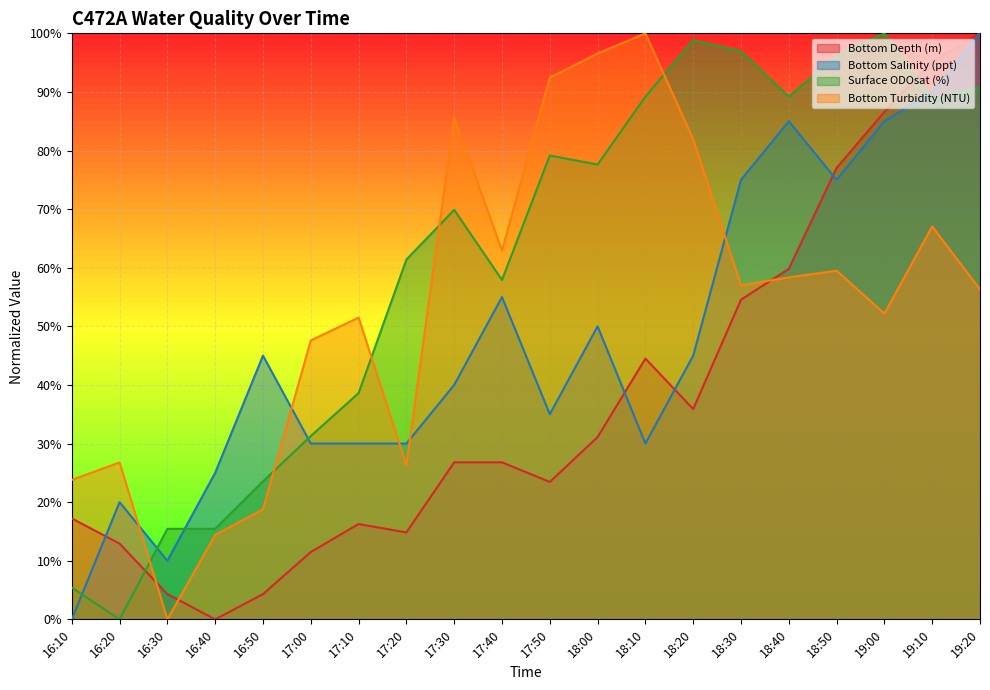

What is the value of the Bottom Salinity (ppt) point at the 3rd from the left?

10.0